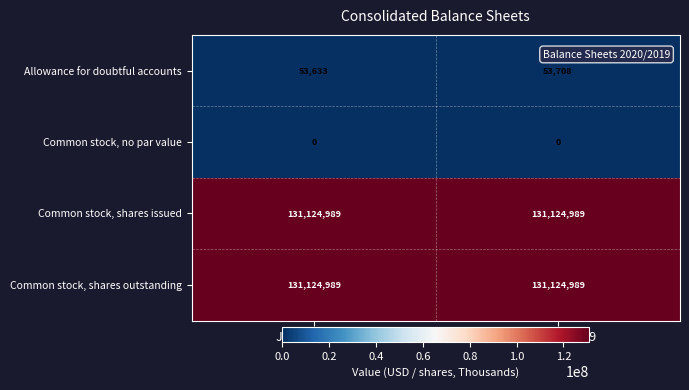

The Common stock, shares outstanding series shows 179334810 at Jun. 30, 2020. True or false?

False